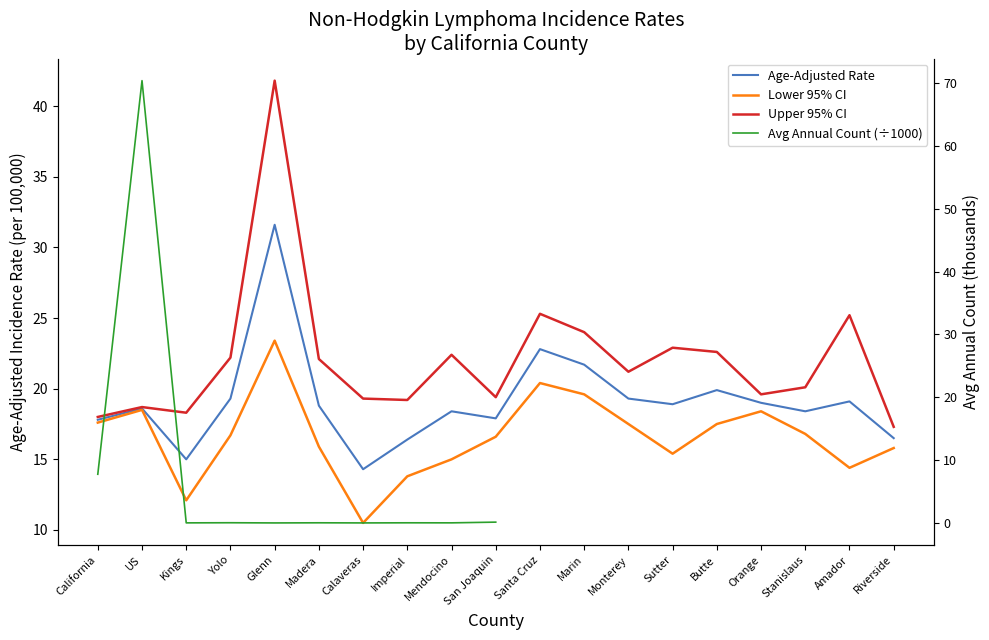

Read the Upper 95% CI value at Calaveras.

19.3